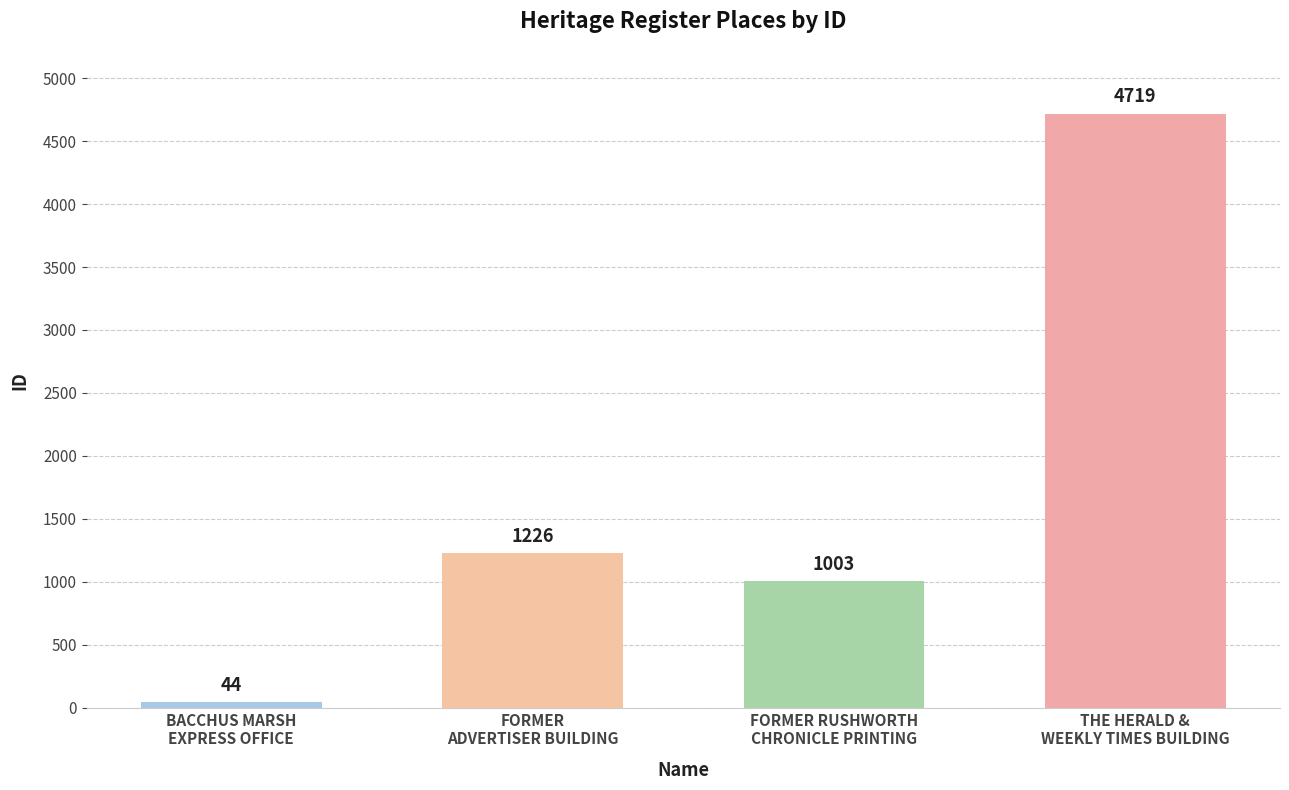

Between BACCHUS MARSH
EXPRESS OFFICE and FORMER
ADVERTISER BUILDING, which is larger?

FORMER
ADVERTISER BUILDING